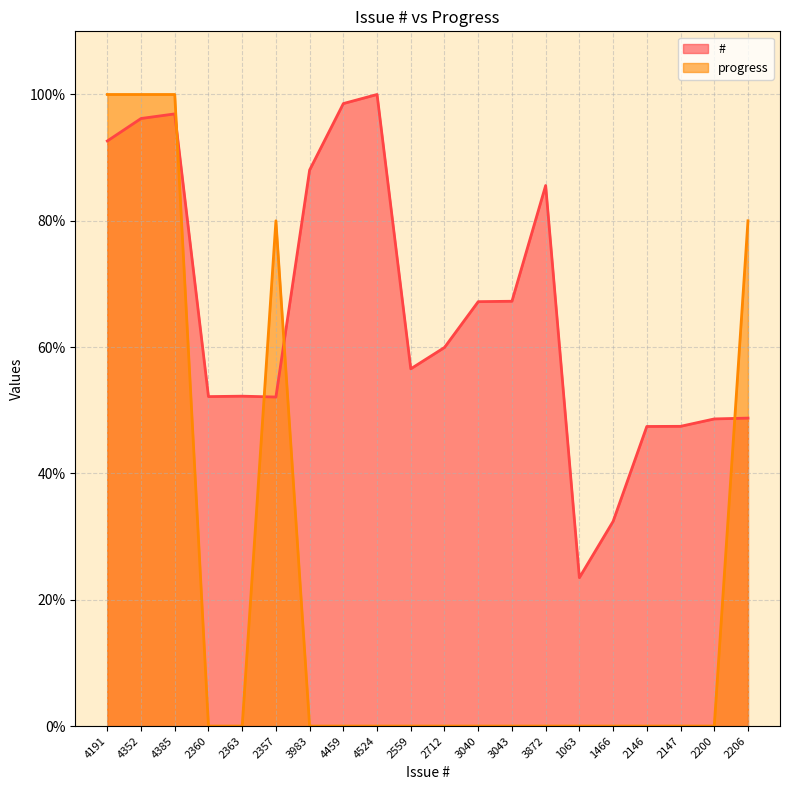

Which series has the largest range (max minus min)?

progress